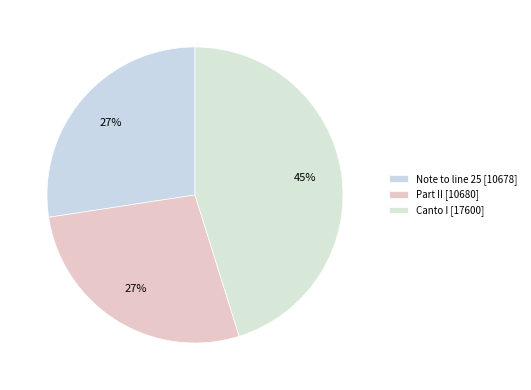

Which slice is the smallest?

Note to line 25